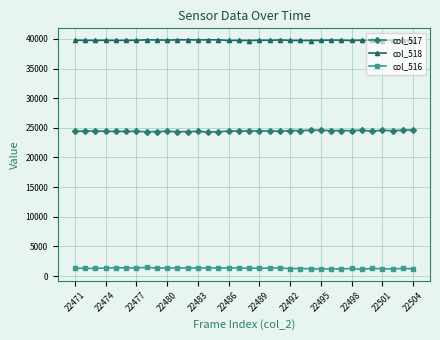

True or false: col_516 has more than 1 interior local peaks.

True